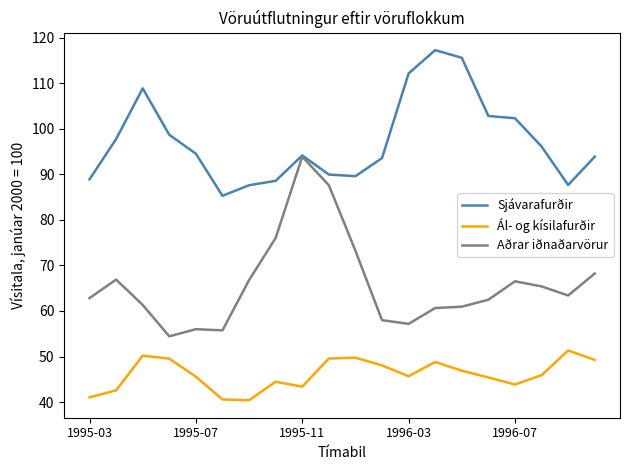

True or false: Aðrar iðnaðarvörur and Ál- og kísilafurðir cross at least once.

False